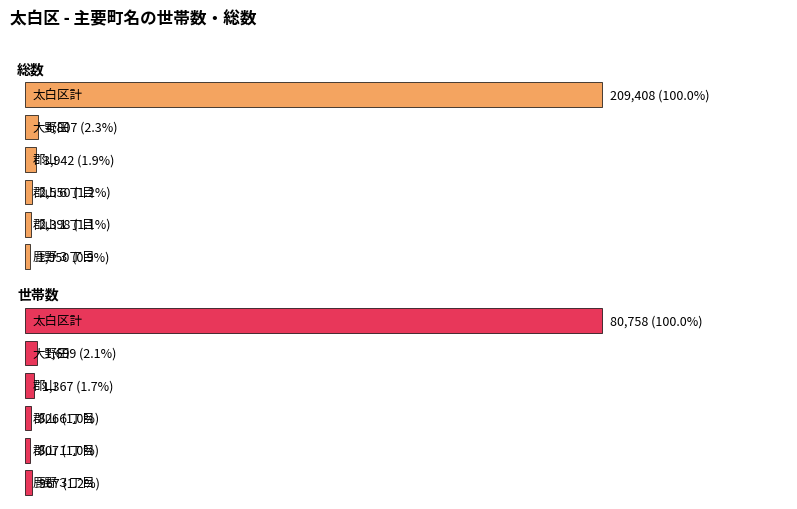

Is it true that 総数 equals 287790 at 太白区計?

False